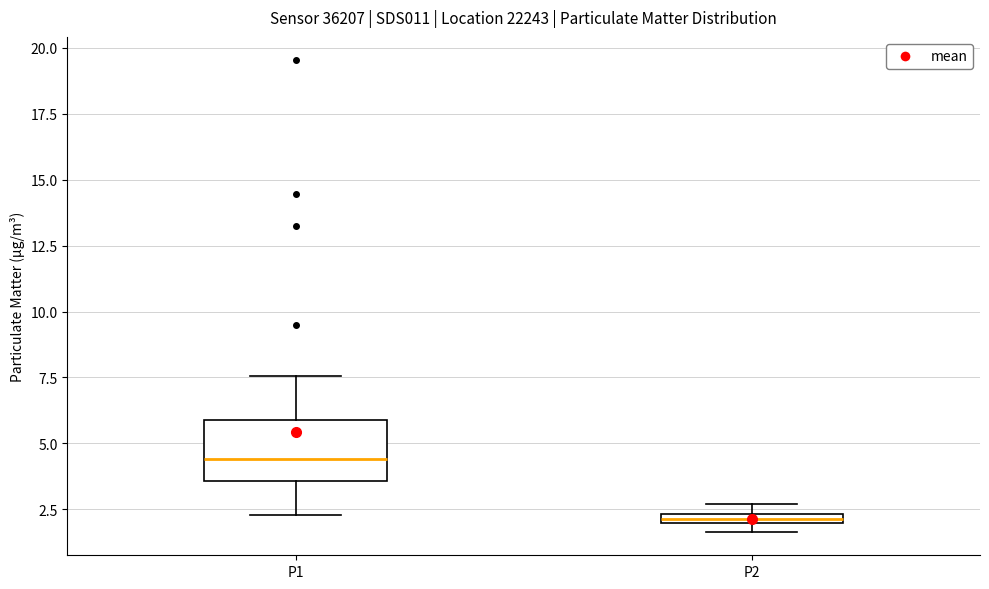

Which box's median line is the lowest?

P2